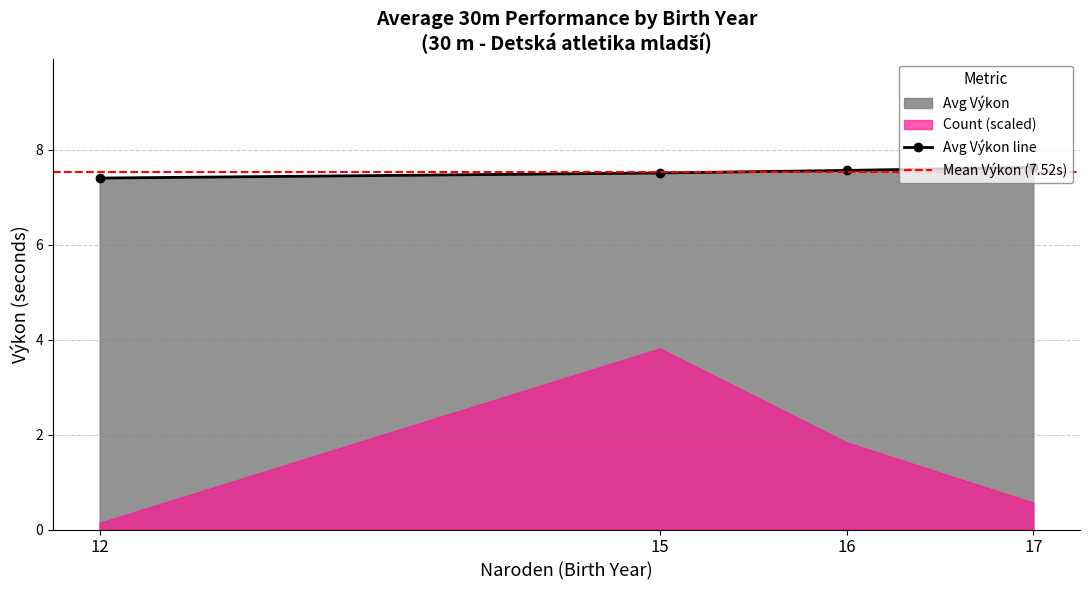

What is the ratio of the value at 15 to the value at 12?

1.0